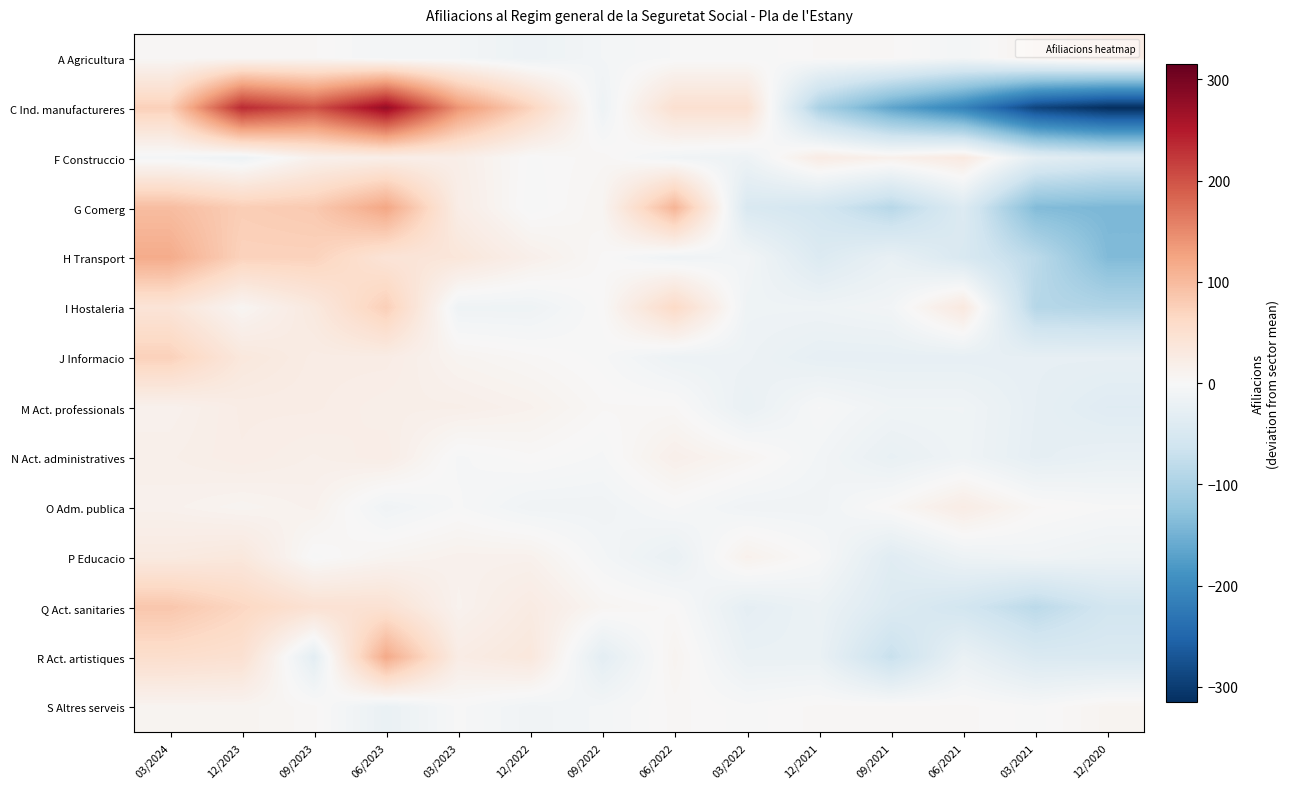

At which category is the sum across all series the highest?

06/2023